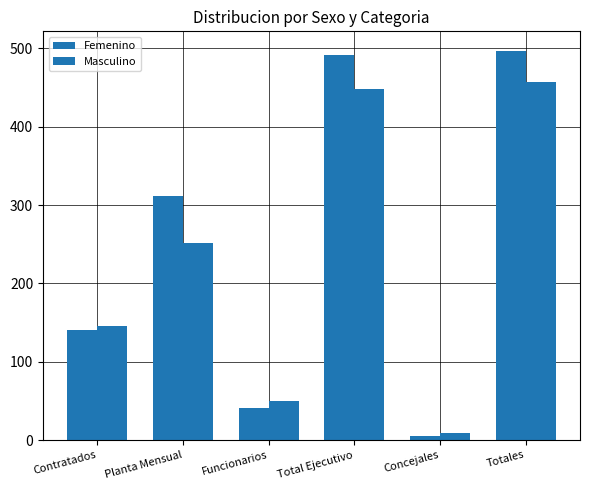

Are the bars grouped side by side (vs. stacked)?

Yes